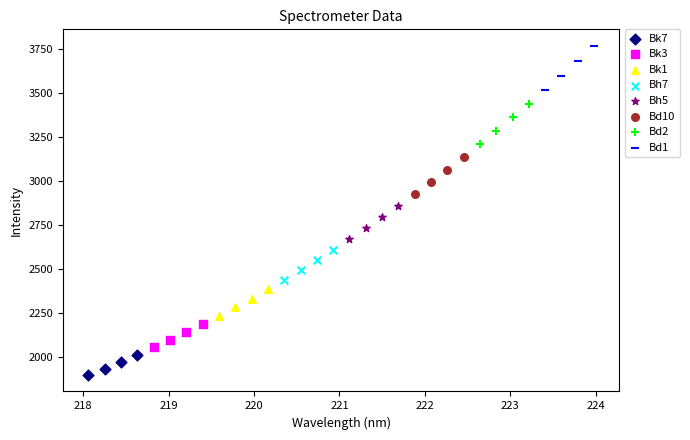

What are all the series names shown in the legend?

Bk7, Bk3, Bk1, Bh7, Bh5, Bd10, Bd2, Bd1